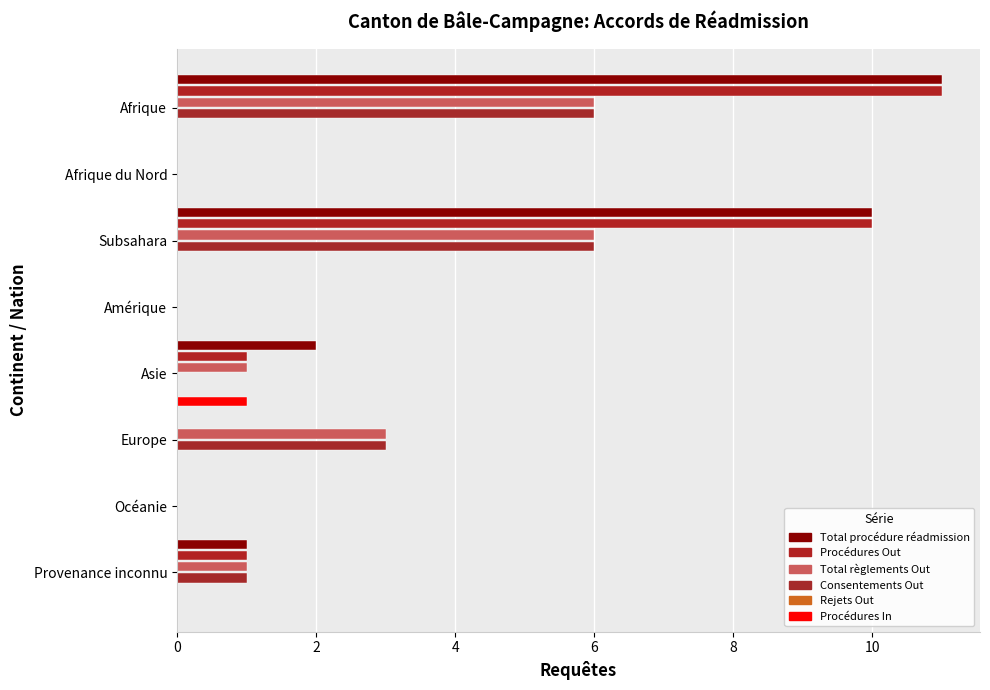

What is the spread (max minus min) of values at 0?

11.0